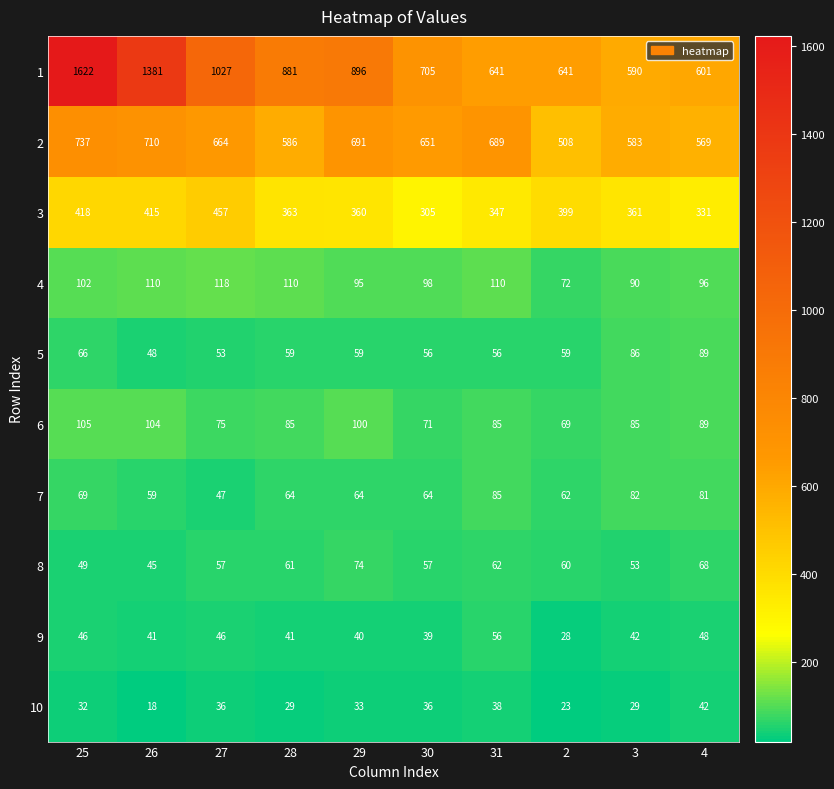

What is the difference between the highest and lowest values at 28?

852